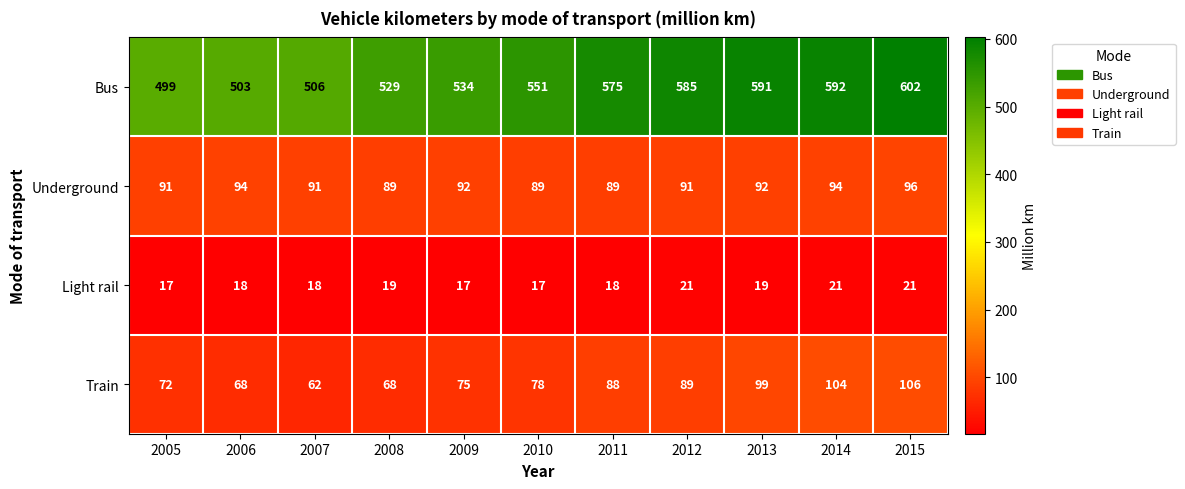

What is the sum of all Train values?

909